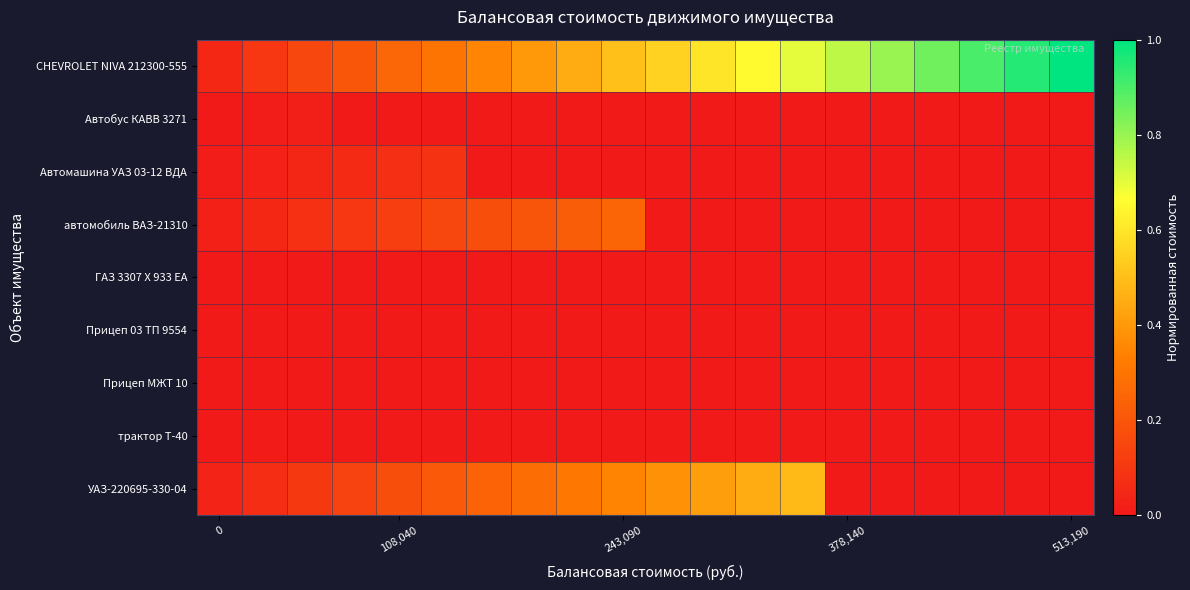

List the series in order of their peak value, lowest first.

Прицеп МЖТ 10, ГАЗ 3307 Х 933 ЕА, Прицеп 03 ТП 9554, трактор Т-40, Автобус КАВВ 3271, Автомашина УАЗ 03-12 ВДА, автомобиль ВАЗ-21310, УАЗ-220695-330-04, CHEVROLET NIVA 212300-555